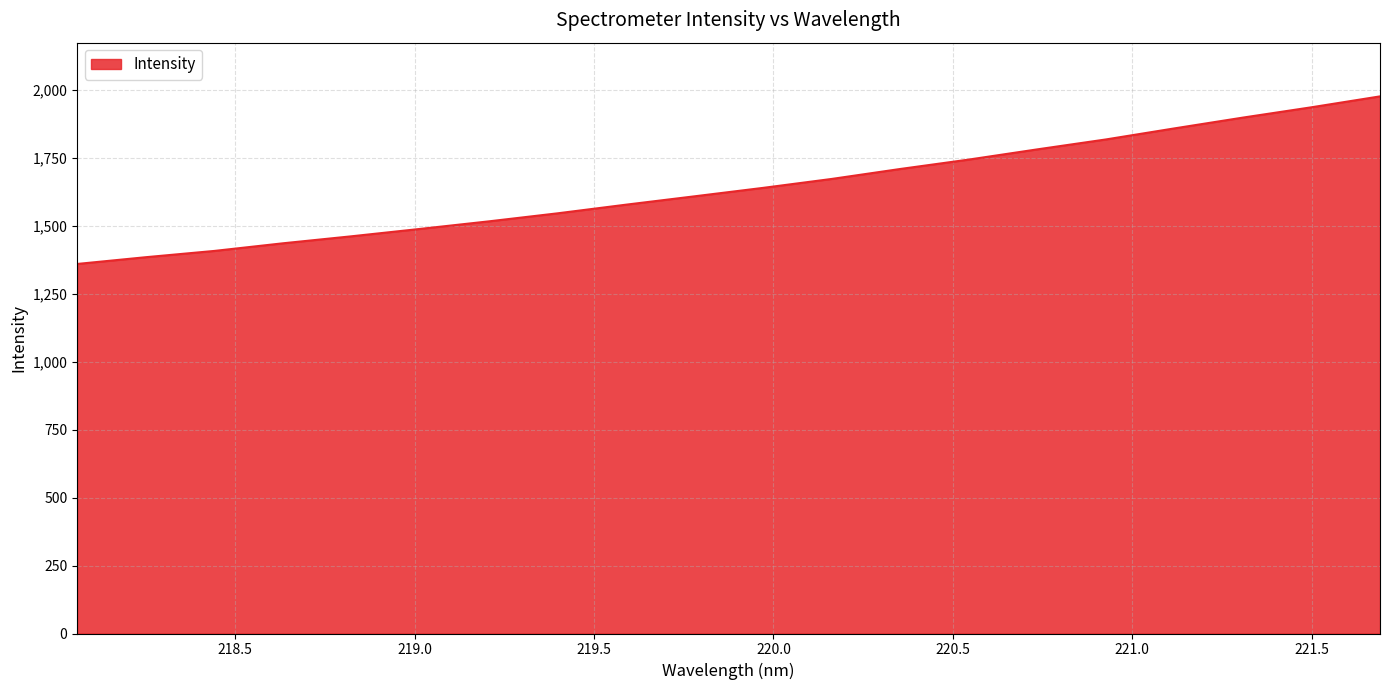

What is the smallest value displayed?

1360.2